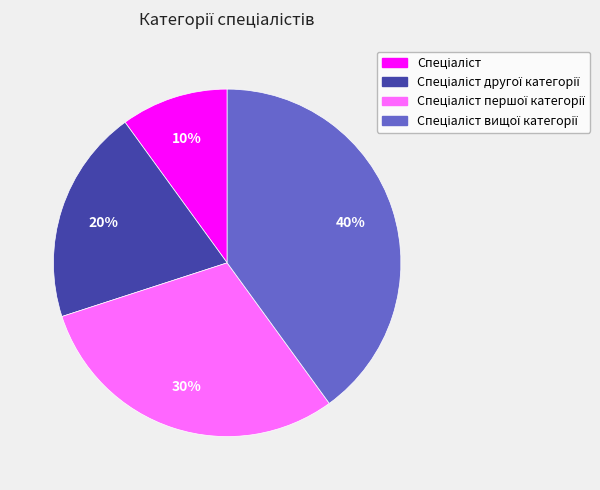

Count the number of slices in the pie.

4